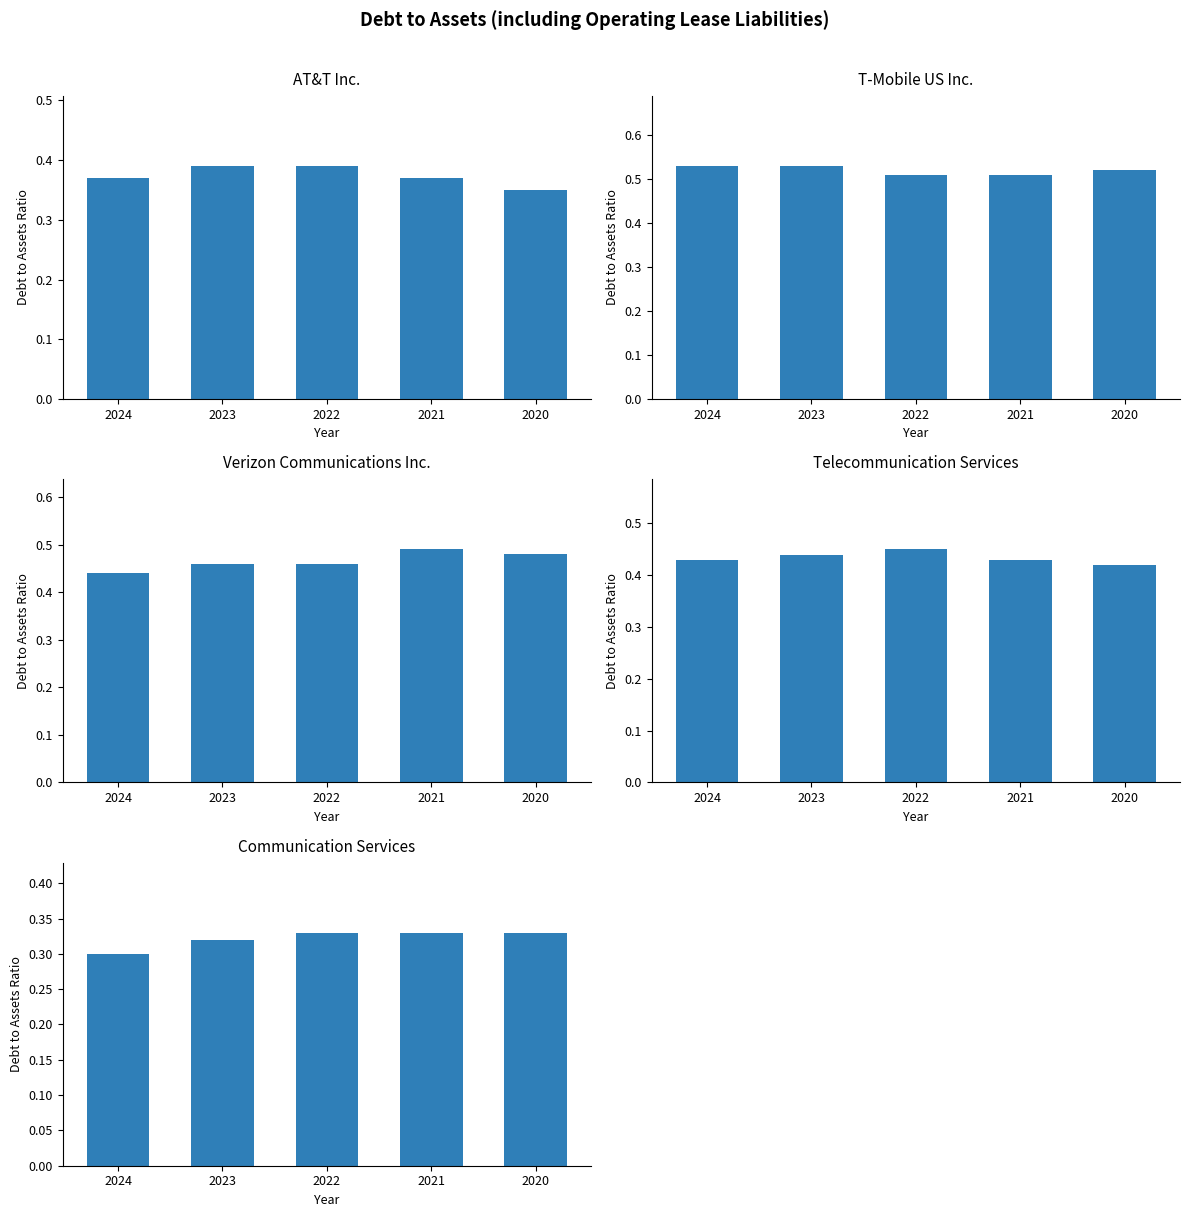

List the labels in order of Communication Services value, smallest first.

2024, 2023, 2022, 2021, 2020